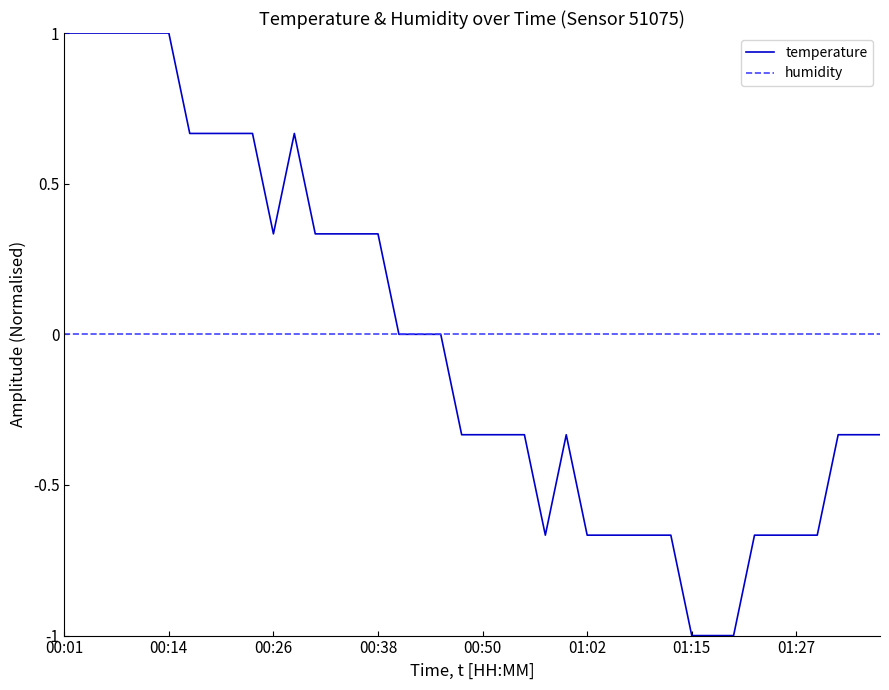

How many temperature values are between 0 and 1?

19